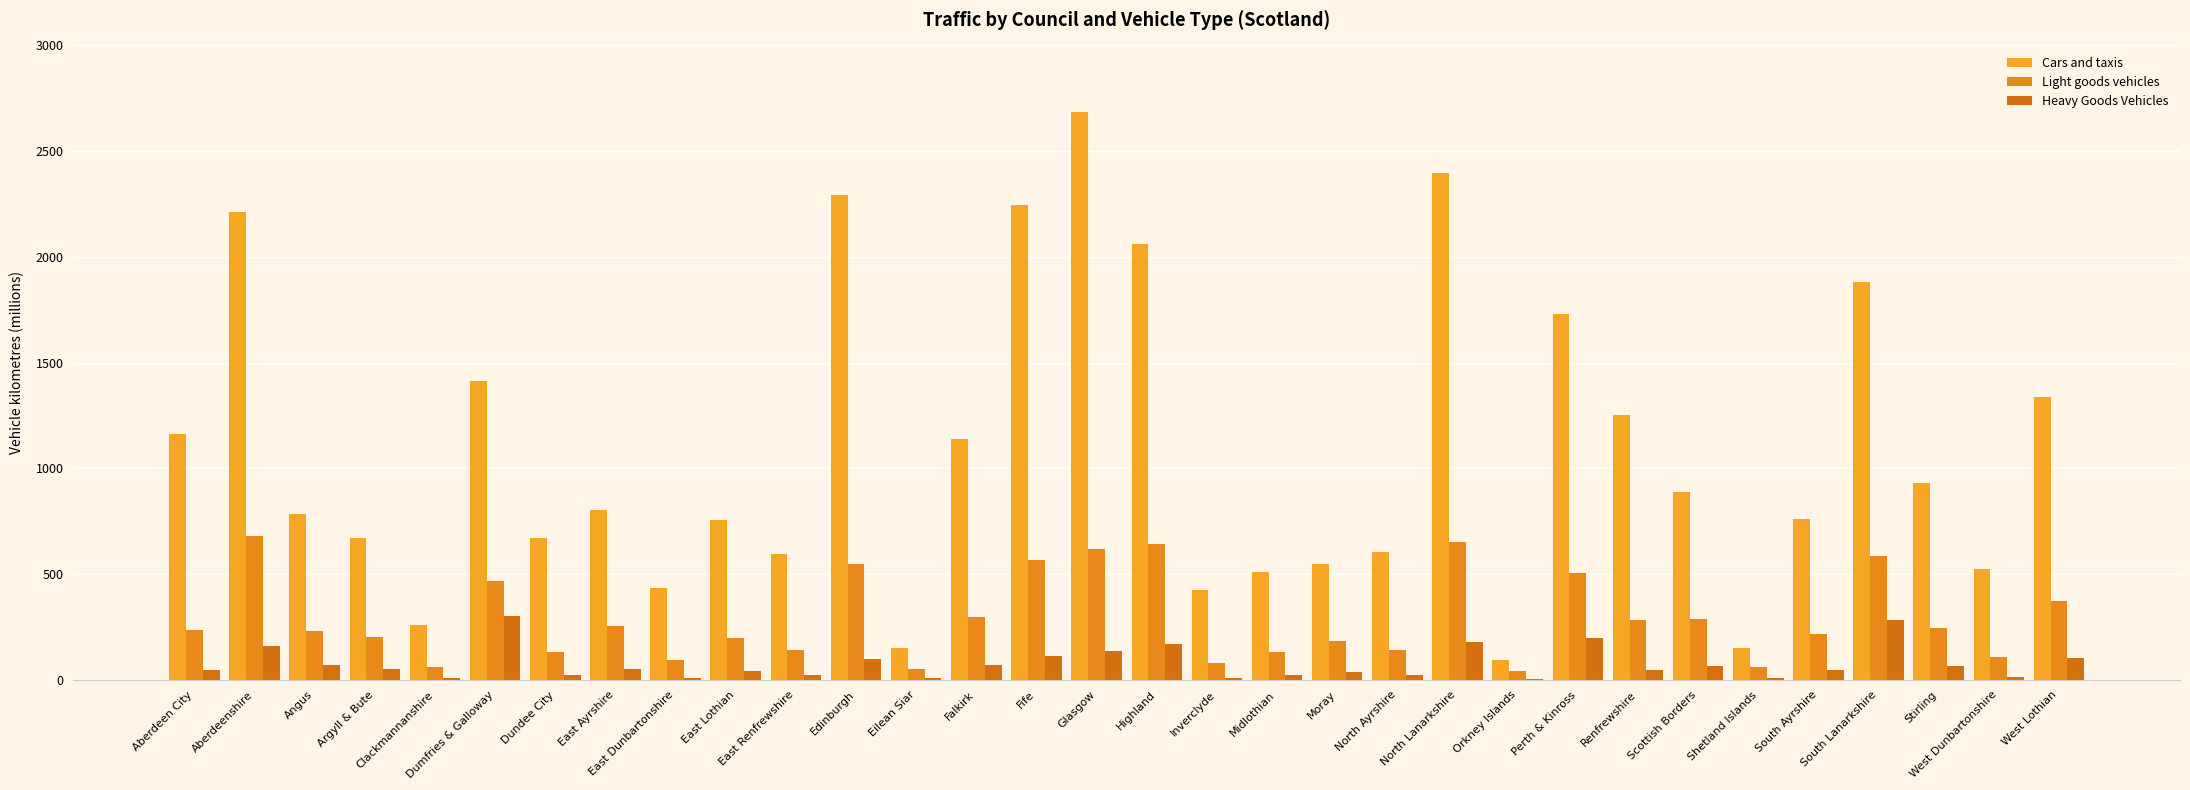

Does the chart contain stacked bars?

No